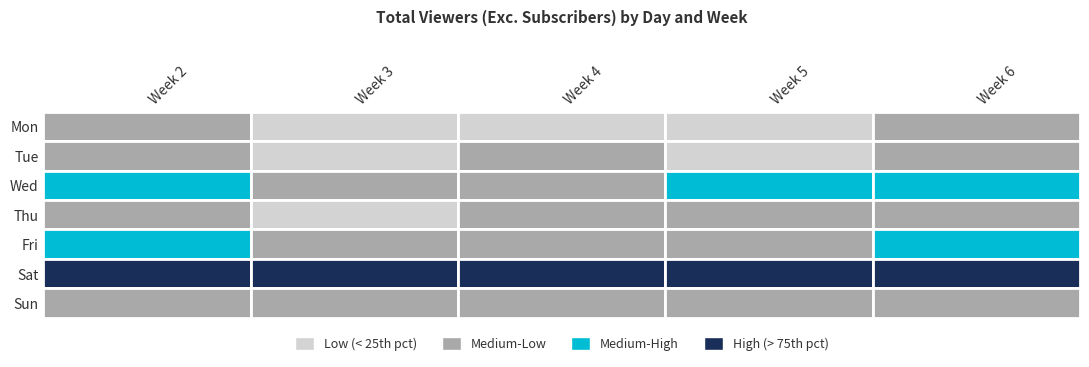

The Sun series shows 2494 at Week 6. True or false?

True